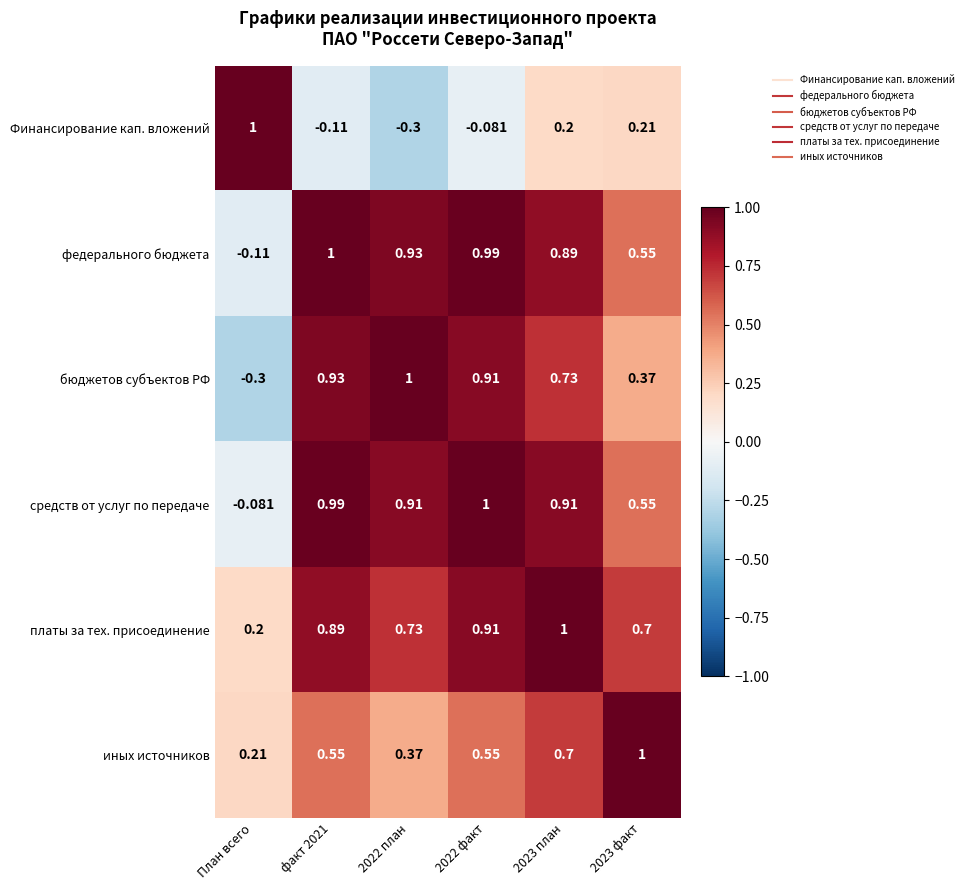

Between факт 2021 and 2022 план, which series saw the biggest shift?

Финансирование кап. вложений